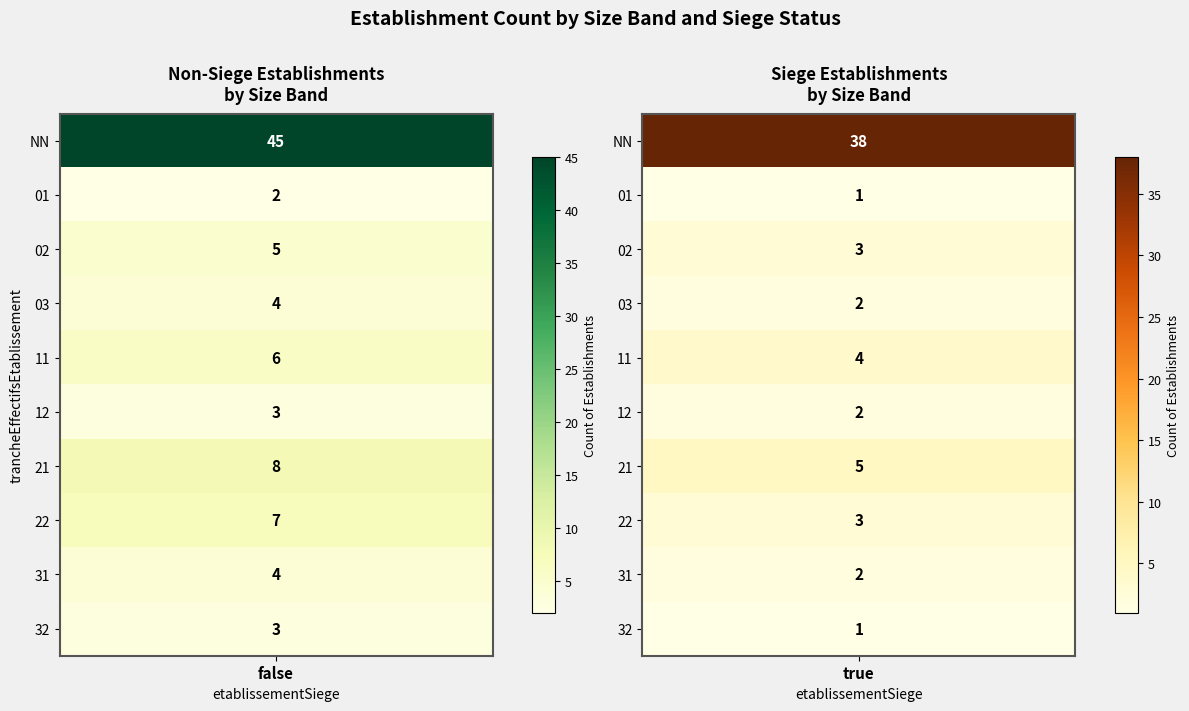

The 21 series shows 5 at true. True or false?

True